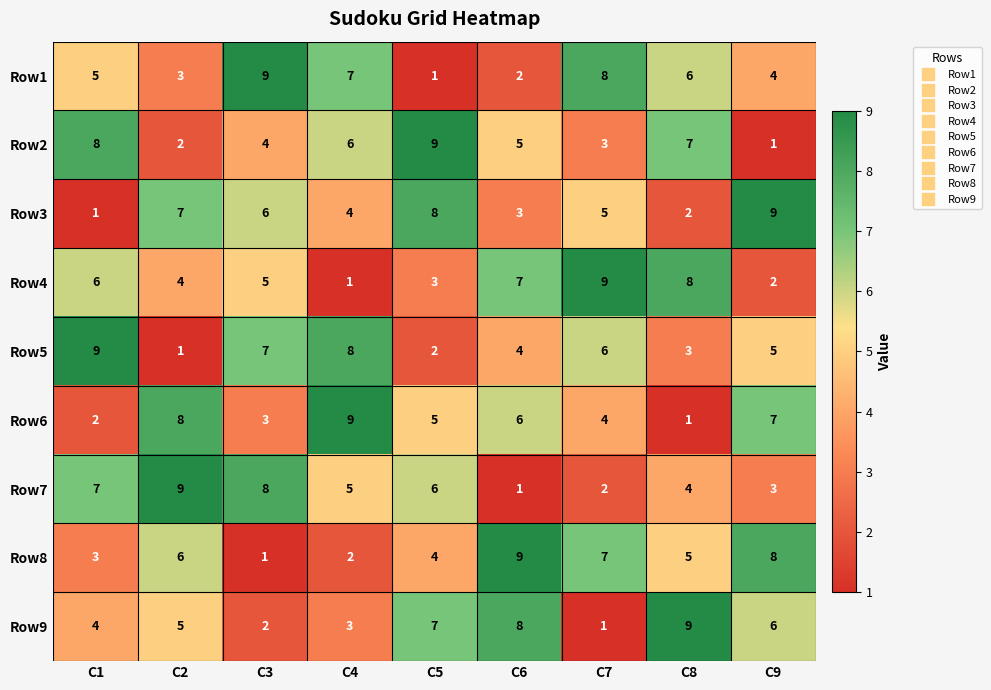

What is the sum of all Row4 values?

45